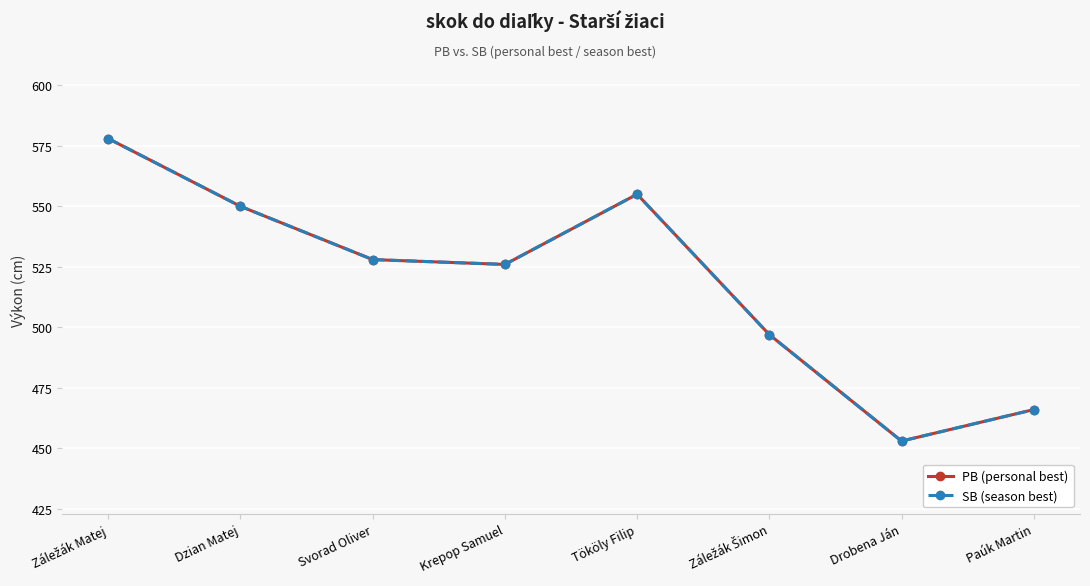

Rank the series by their maximum value, from highest to lowest.

PB (personal best), SB (season best)